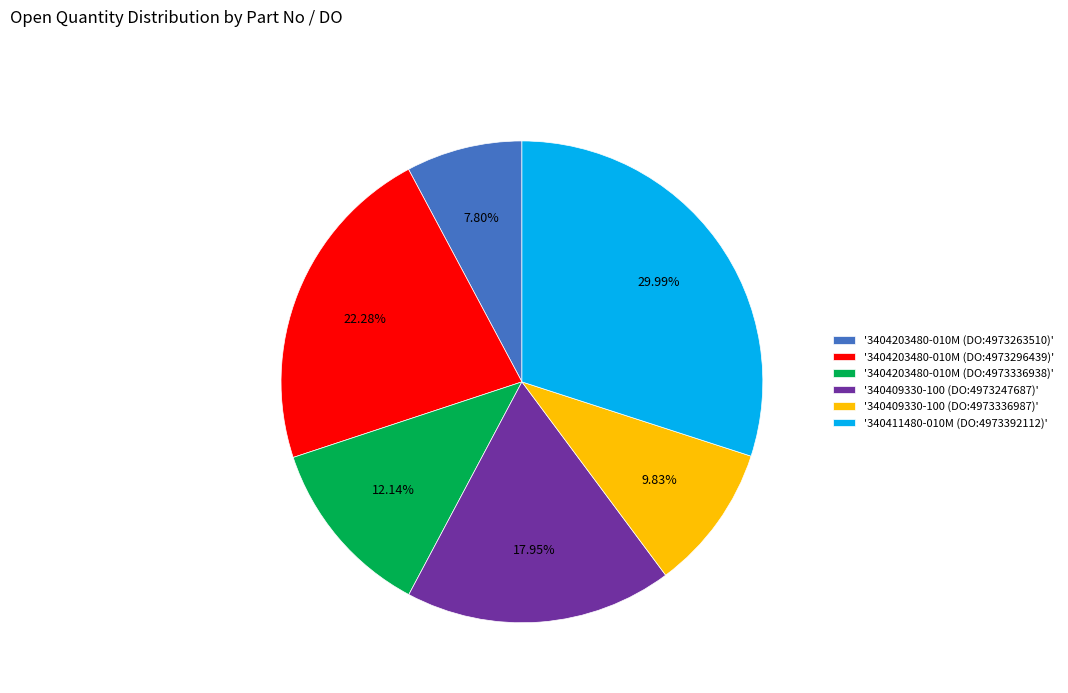

Is '340409330-100 (DO:4973247687)' the majority of the pie?

No